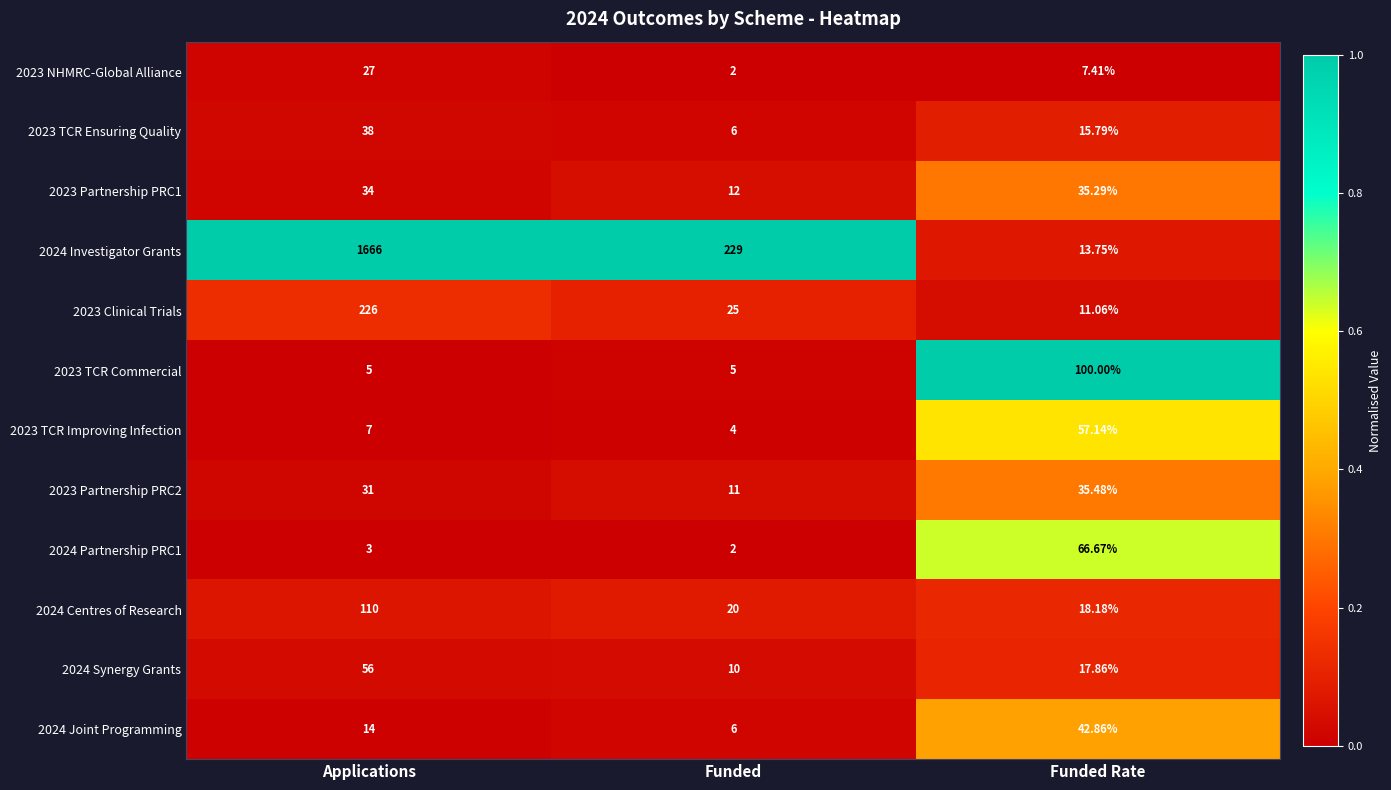

Where does the 2023 Clinical Trials series first go above 25?

Applications